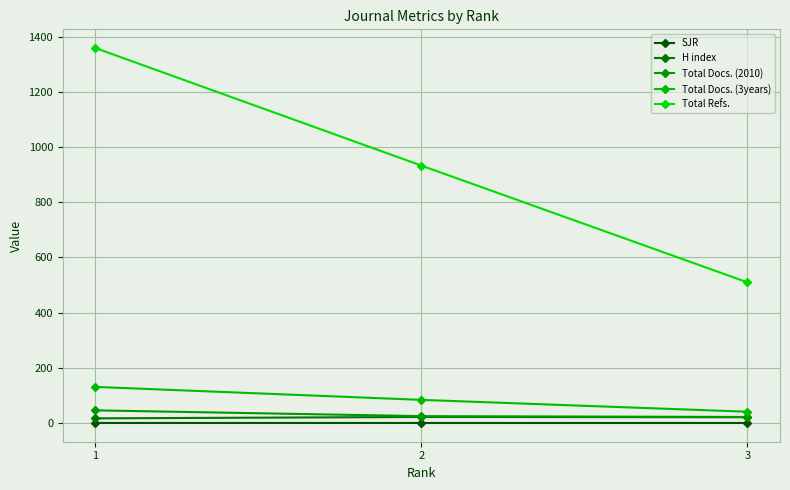

At 2, list the series in order from smallest to largest.

SJR, H index, Total Docs. (2010), Total Docs. (3years), Total Refs.